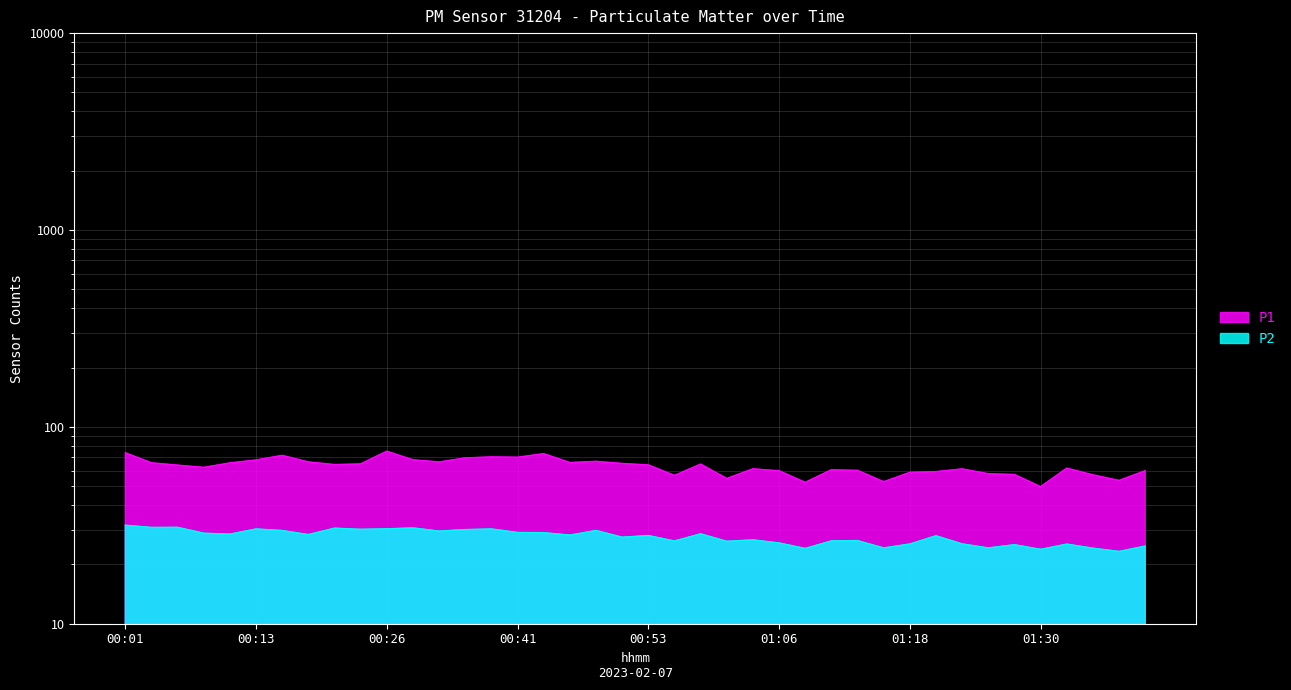

Reading left to right, list all the values displayed in this chart.

P1: 00:01=73.8	00:03=65.7	00:06=63.9	00:08=62.2	00:11=65.6	00:13=67.9	00:16=71.7	00:18=66.3	00:21=64.3	00:23=64.8	00:26=75.2	00:31=68.0	00:34=66.3	00:36=69.6	00:39=70.4	00:41=70.1	00:44=73.1	00:46=65.9	00:49=66.8	00:51=65.2	00:53=64.1	00:56=56.7	00:58=64.7	01:01=54.7	01:03=61.2	01:06=59.8	01:08=52.2	01:11=60.5	01:13=60.1	01:15=52.6	01:18=58.8	01:20=59.2	01:23=61.1	01:25=57.8	01:28=57.3	01:30=49.7	01:33=61.7	01:35=57.0	01:37=53.5	01:40=59.9
P2: 00:01=31.6	00:03=30.9	00:06=30.9	00:08=28.8	00:11=28.5	00:13=30.3	00:16=29.8	00:18=28.4	00:21=30.6	00:23=30.2	00:26=30.4	00:31=30.7	00:34=29.6	00:36=30.1	00:39=30.3	00:41=29.1	00:44=29.0	00:46=28.2	00:49=29.8	00:51=27.5	00:53=28.1	00:56=26.3	00:58=28.6	01:01=26.2	01:03=26.7	01:06=25.7	01:08=24.1	01:11=26.4	01:13=26.4	01:15=24.3	01:18=25.4	01:20=28.0	01:23=25.4	01:25=24.3	01:28=25.2	01:30=23.9	01:33=25.4	01:35=24.2	01:37=23.3	01:40=24.8